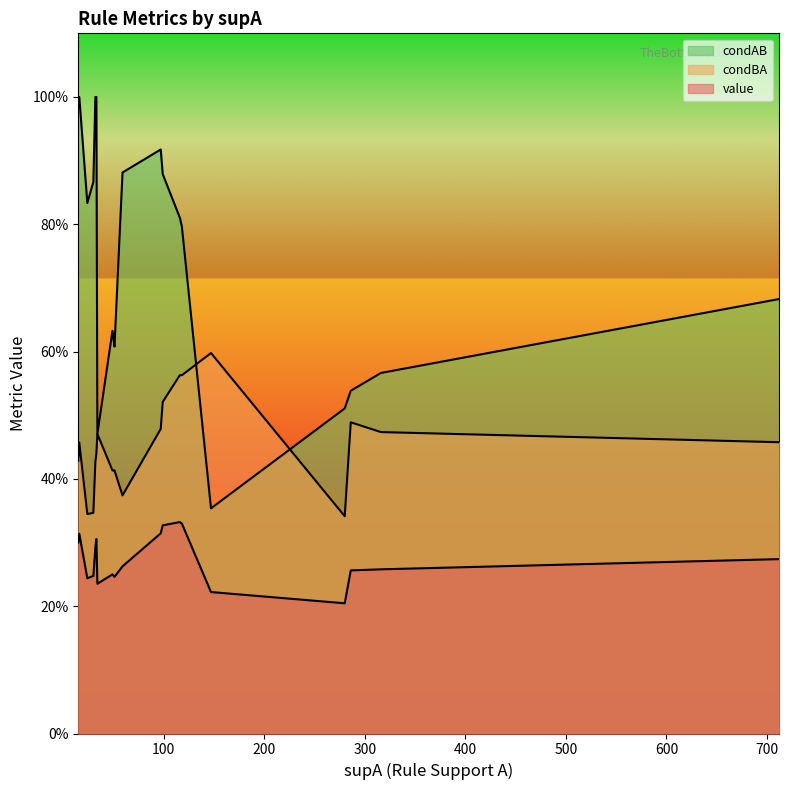

At how many categories does at least one series exceed 0?

20